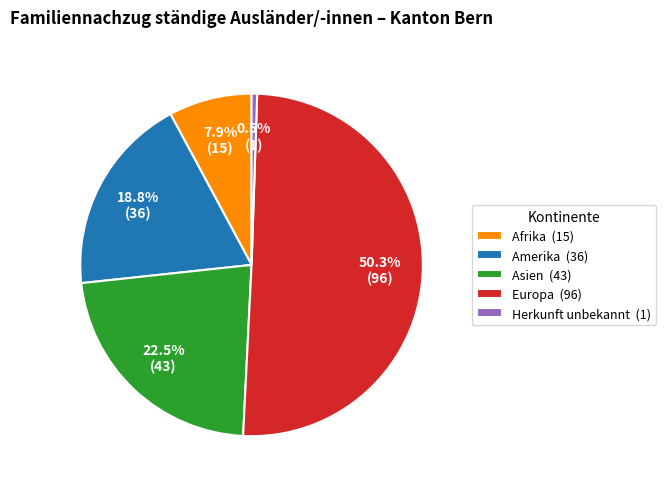

Rank the categories by value from lowest to highest.

Herkunft unbekannt (1), Afrika (15), Amerika (36), Asien (43), Europa (96)